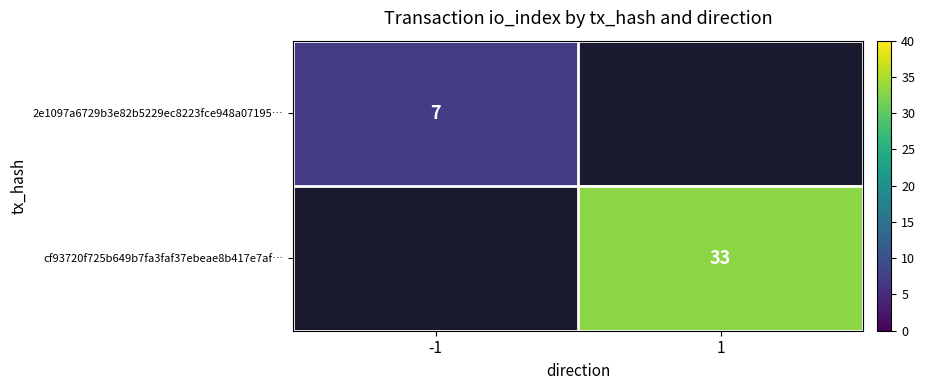

The 2e1097a6729b3e82b5229ec8223fce948a07195… series shows 7.0 at -1. True or false?

True